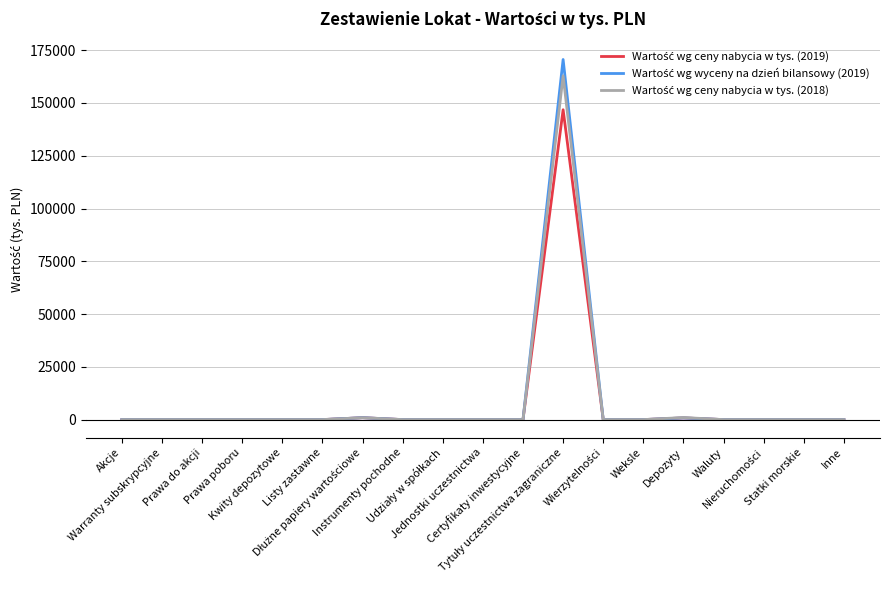

How many lines are shown in the chart?

3